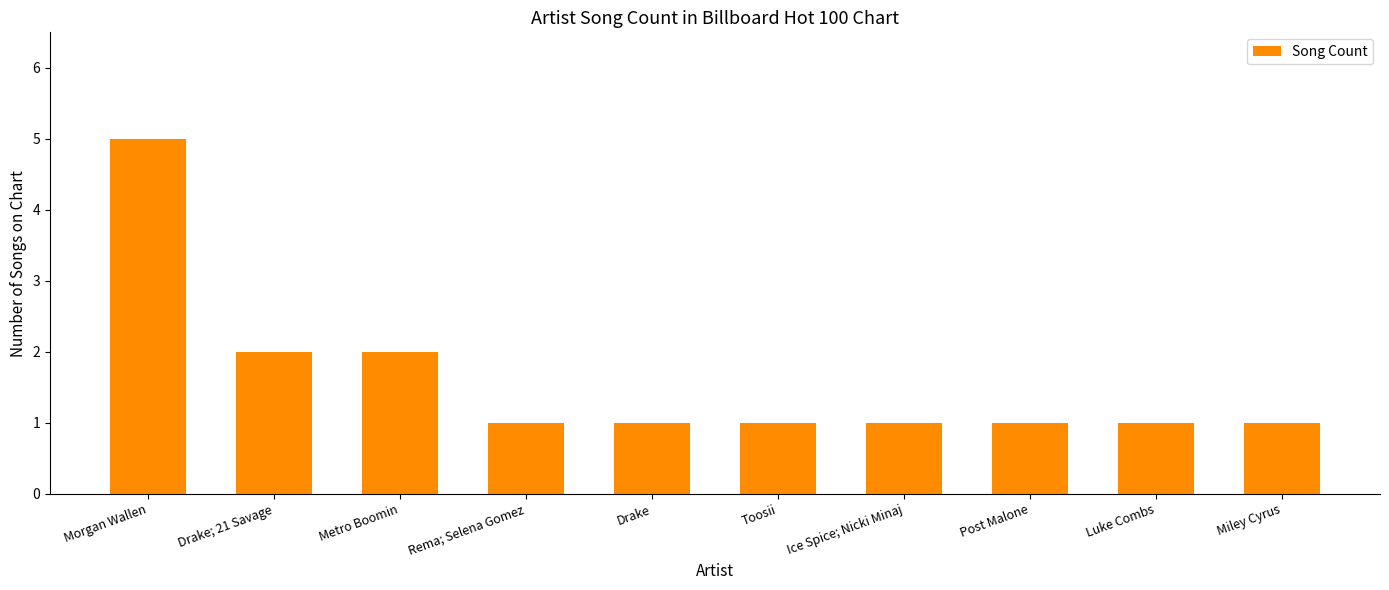

What is the sum of the values at Metro Boomin and Miley Cyrus?

3